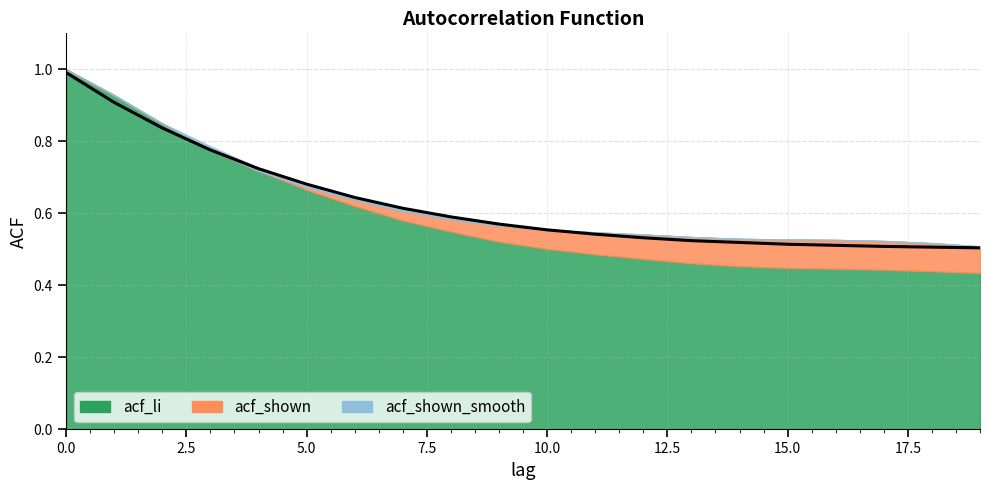

At which label does acf_shown reach its minimum?

19